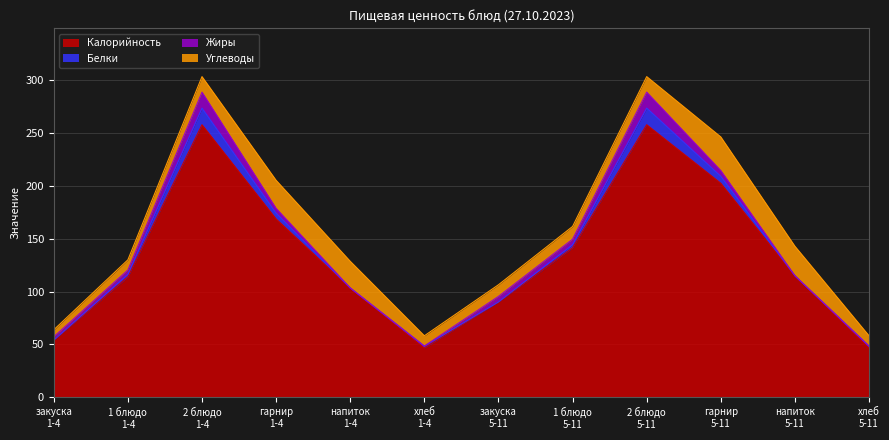

What is the average value of the Калорийность series?

133.0